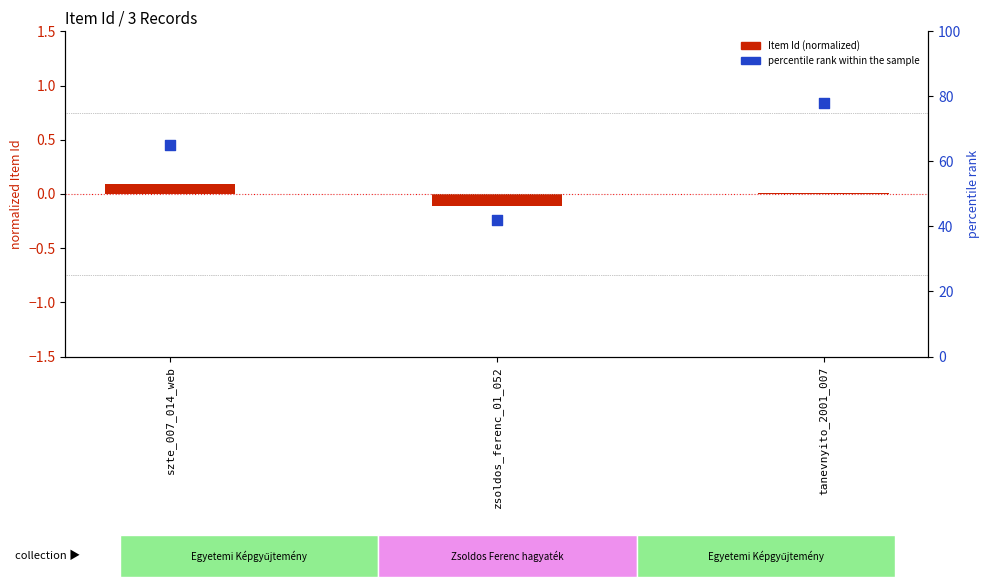

Which series has the widest spread of Y values?

percentile rank within the sample